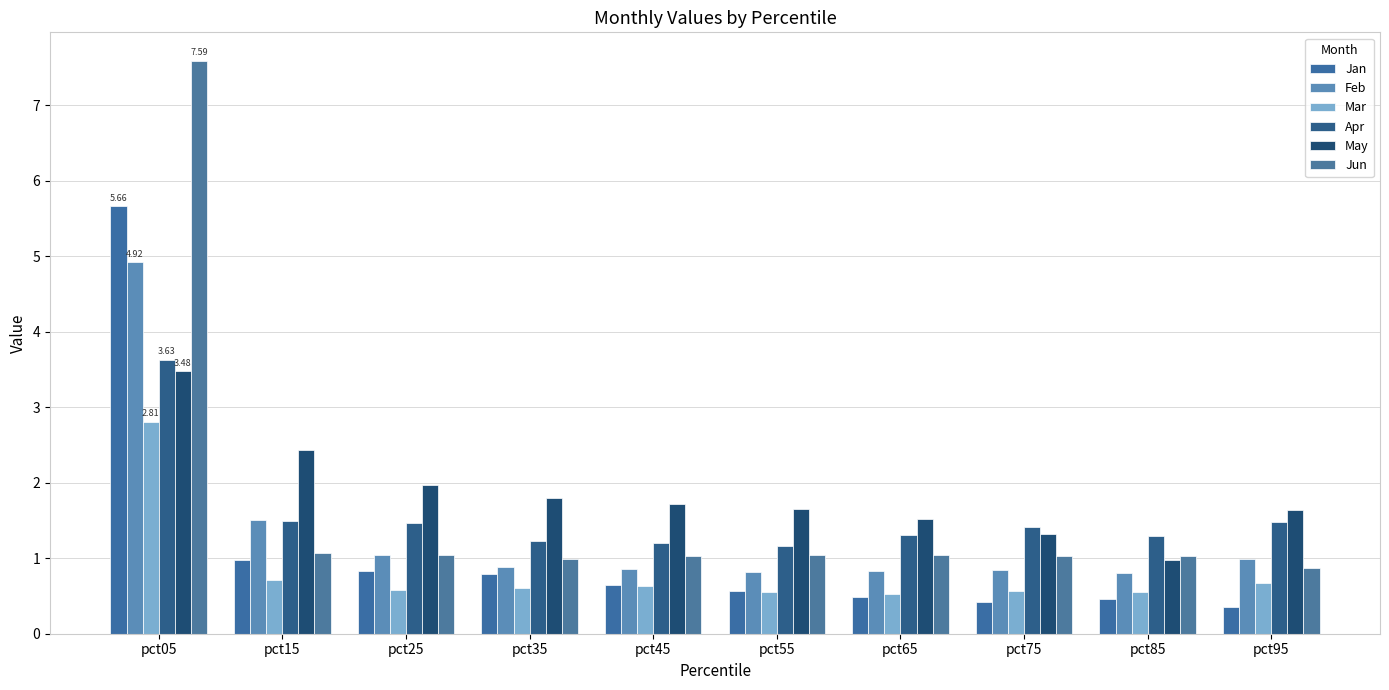

Does the chart contain any negative values?

No